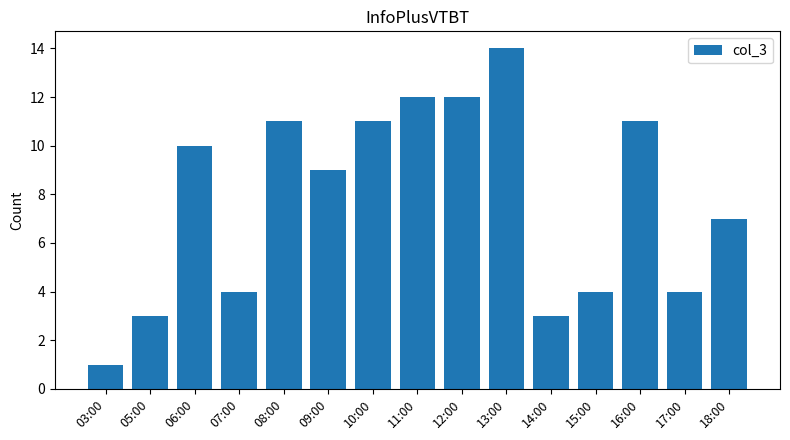

How many values are below 9?

7